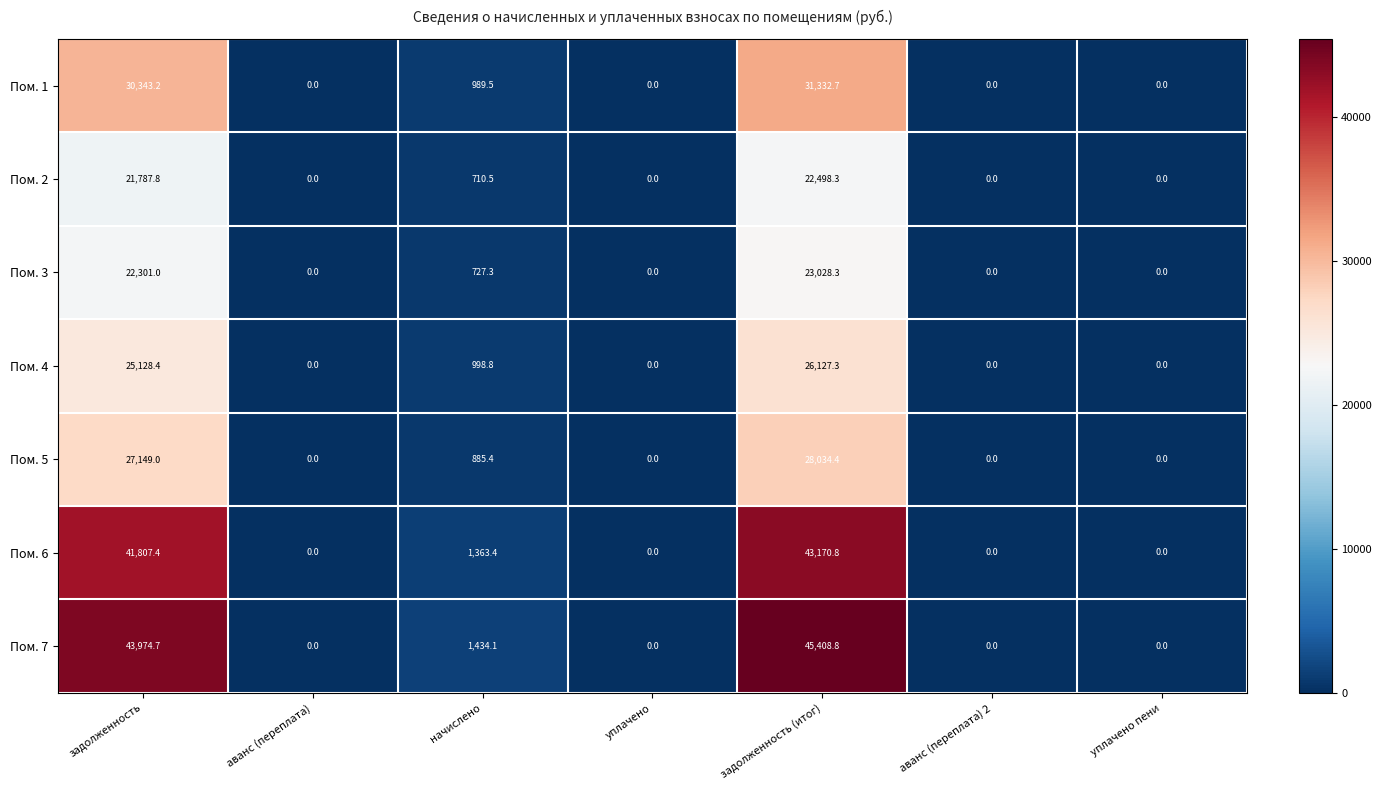

Between начислено and задолженность (итог), which series saw the biggest shift?

Пом. 7